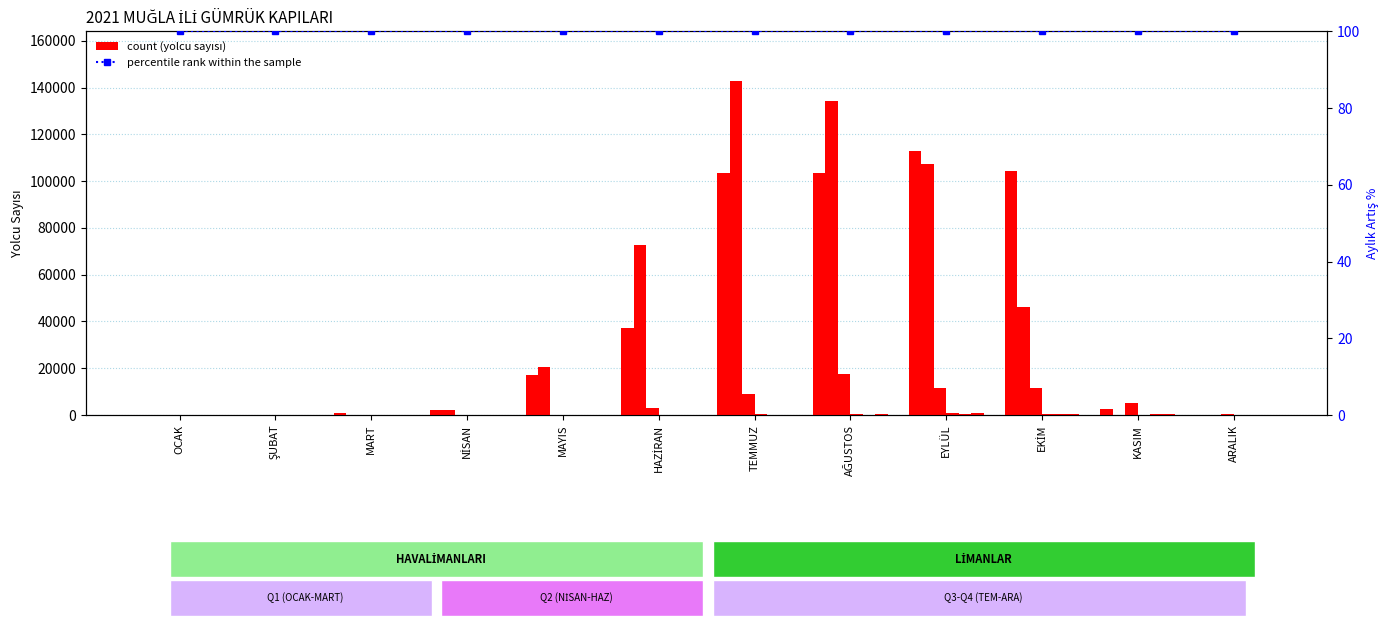

What is the value of the 2021 DALAMAN bar at the 8th from the left?

103316